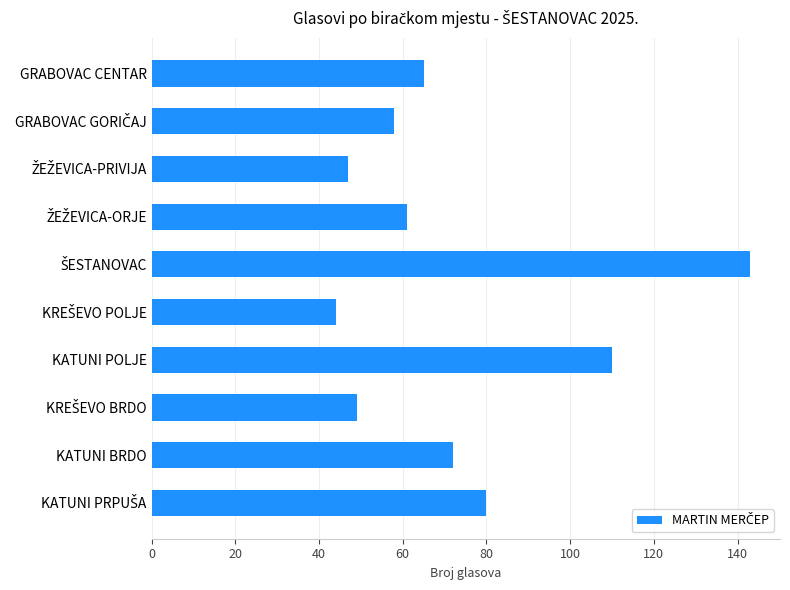

Reading top to bottom, list all the values displayed in this chart.

65	58	47	61	143	44	110	49	72	80